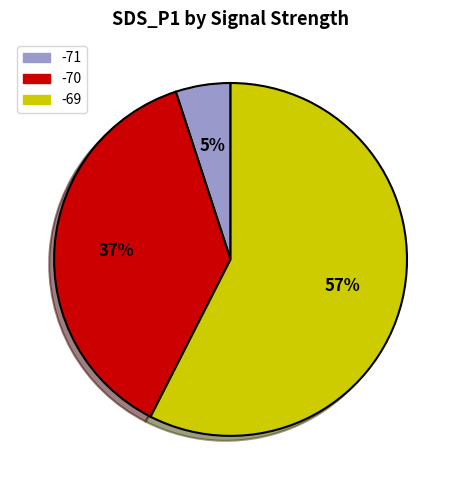

Is it true that -70 is 37% of the pie?

True